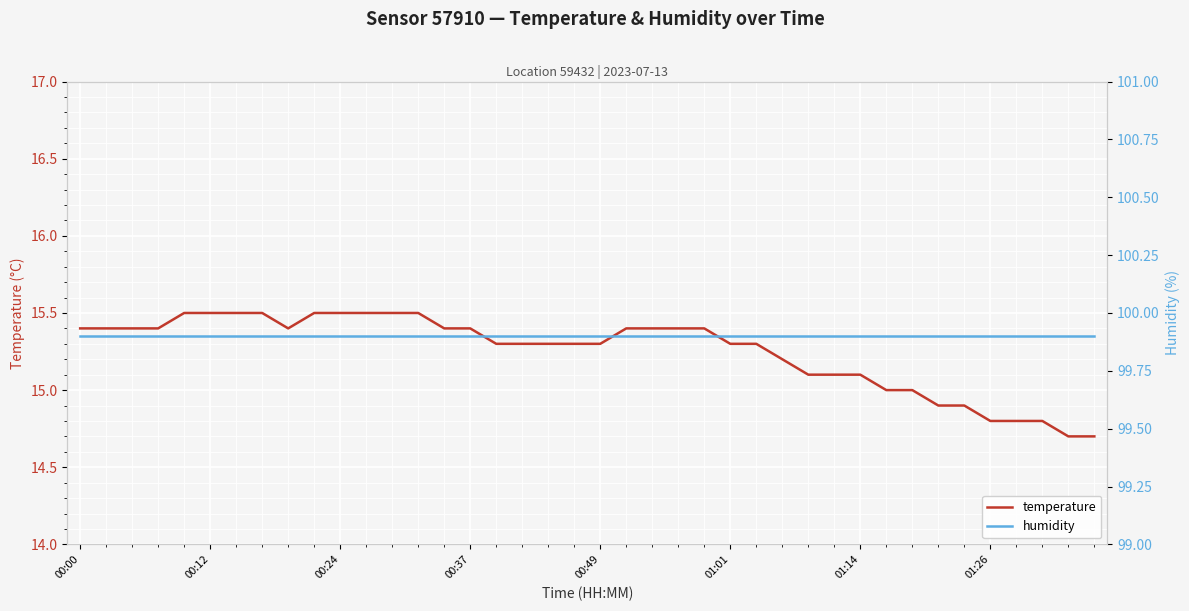

Is it true that temperature equals 6.5 at 00:37?

False